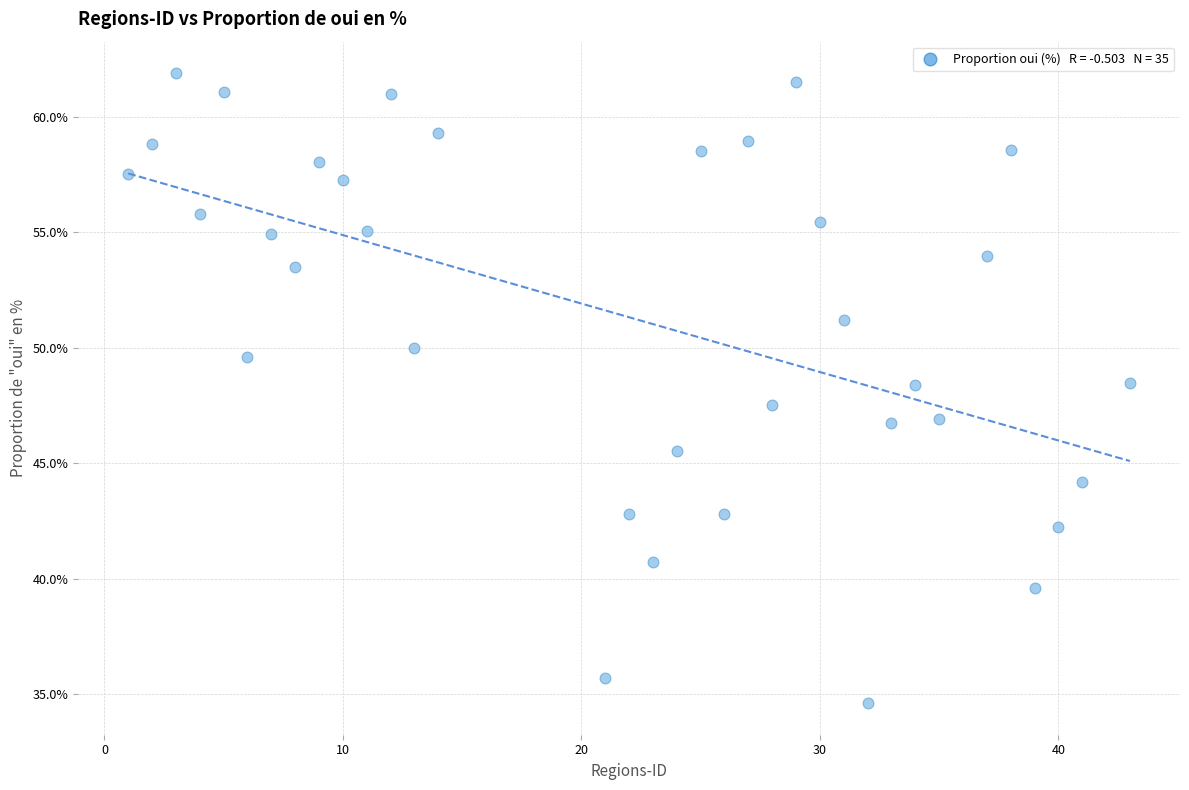

What is the range of Y values (max minus min)?

27.3